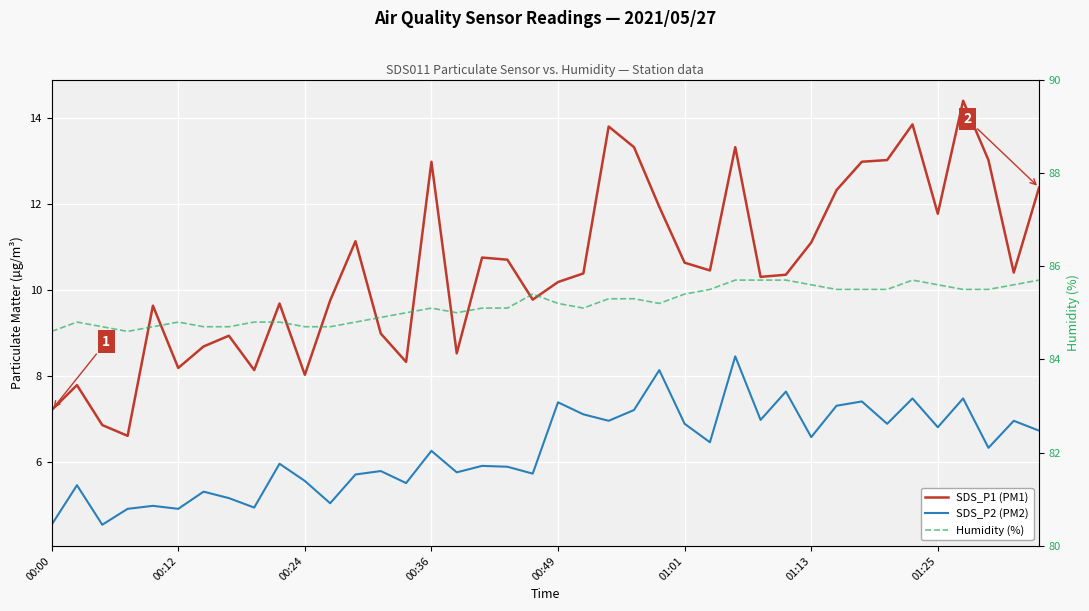

True or false: SDS_P1 (PM1) and SDS_P2 (PM2) intersect in this chart.

False